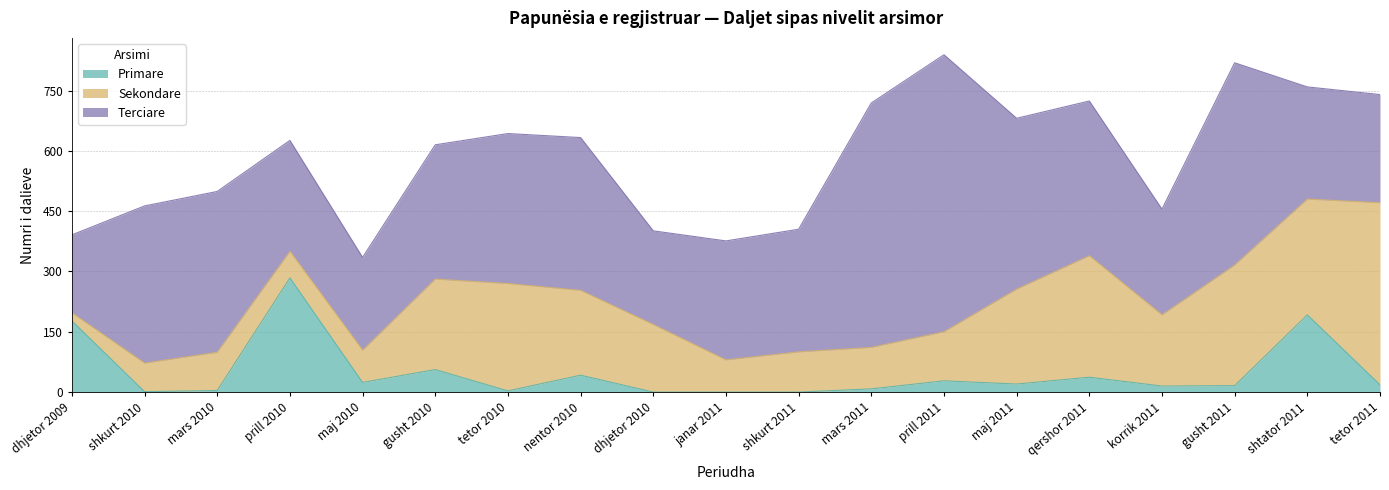

What is the approximate value of Terciare at shkurt 2010, to the nearest 10?

390